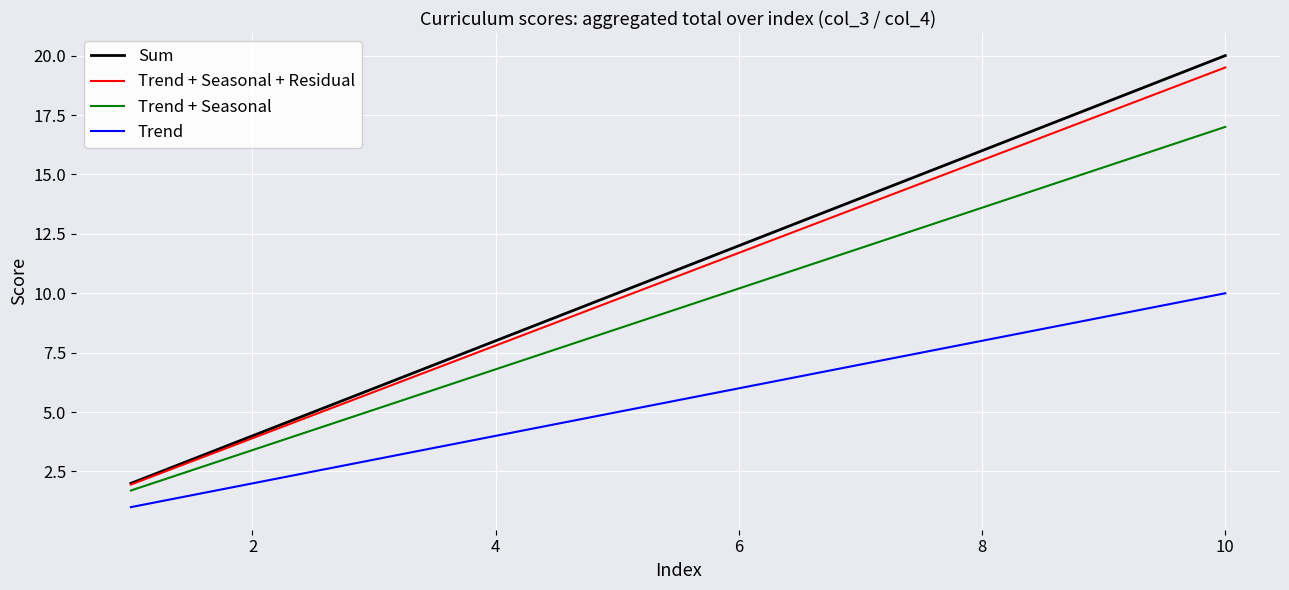

Which series has the widest spread of values?

Sum